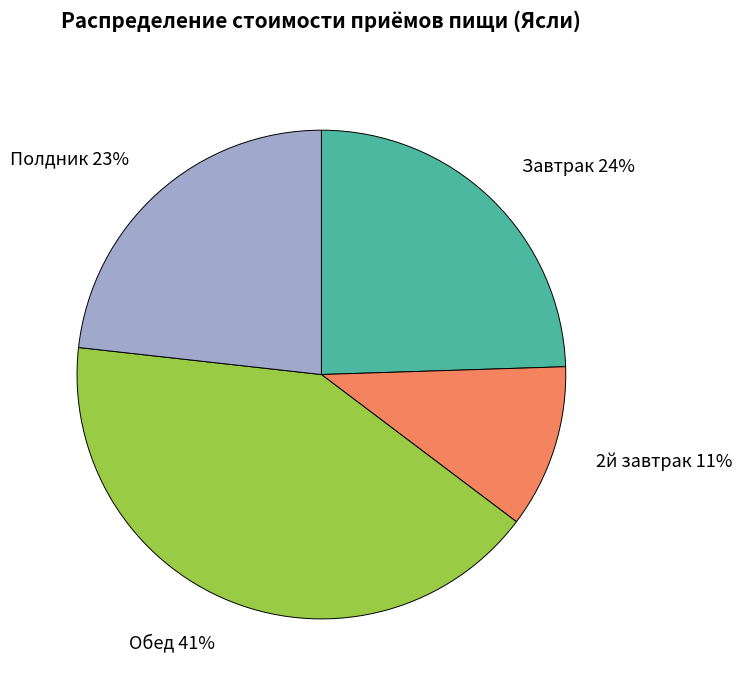

Does any single category account for the majority?

No